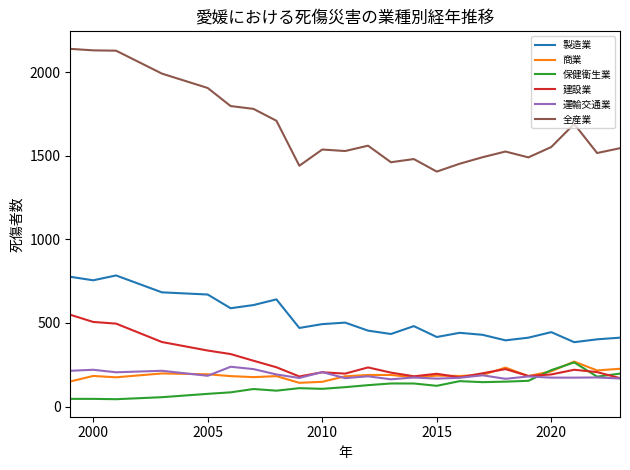

Which series has the largest total across all categories?

全産業